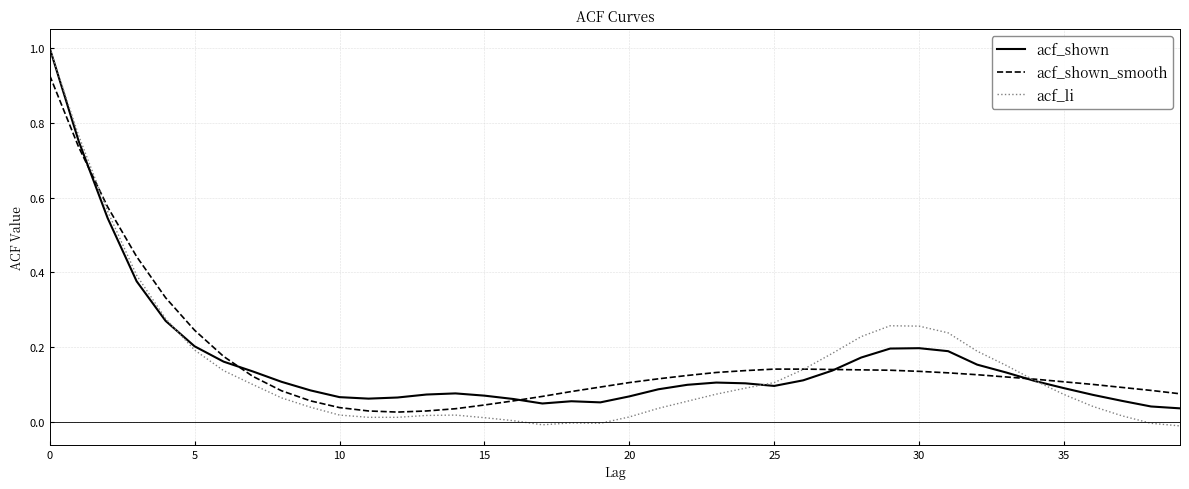

Which series has the largest range (max minus min)?

acf_li